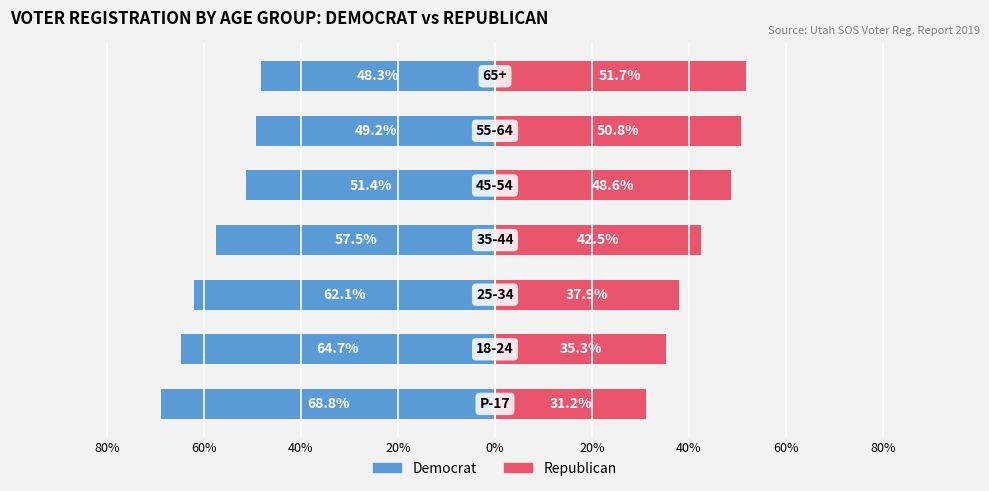

What is the sum of all Republican values?

297.9